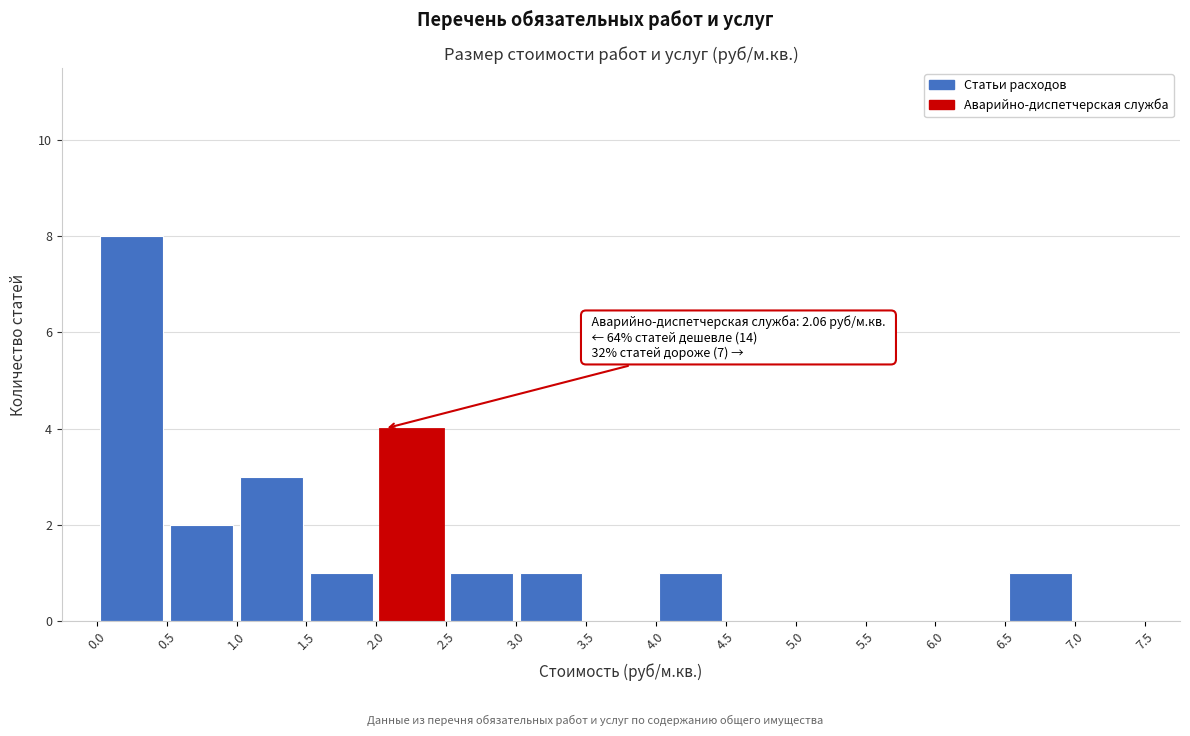

Which range on the x-axis has the tallest bar?

0.0 to 0.5